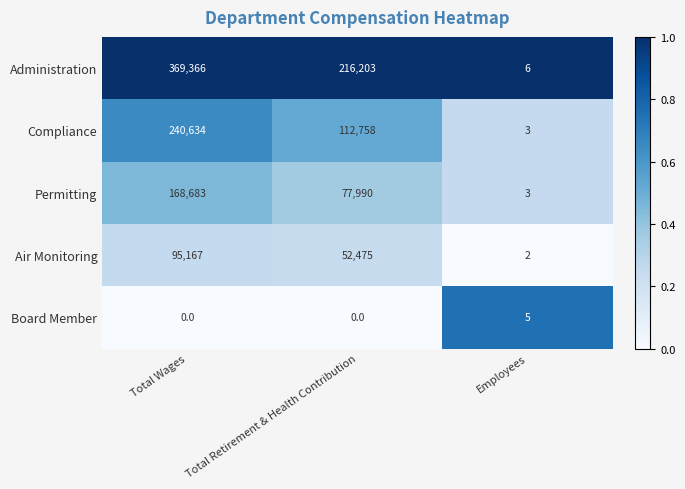

At how many categories does at least one series exceed 0?

3